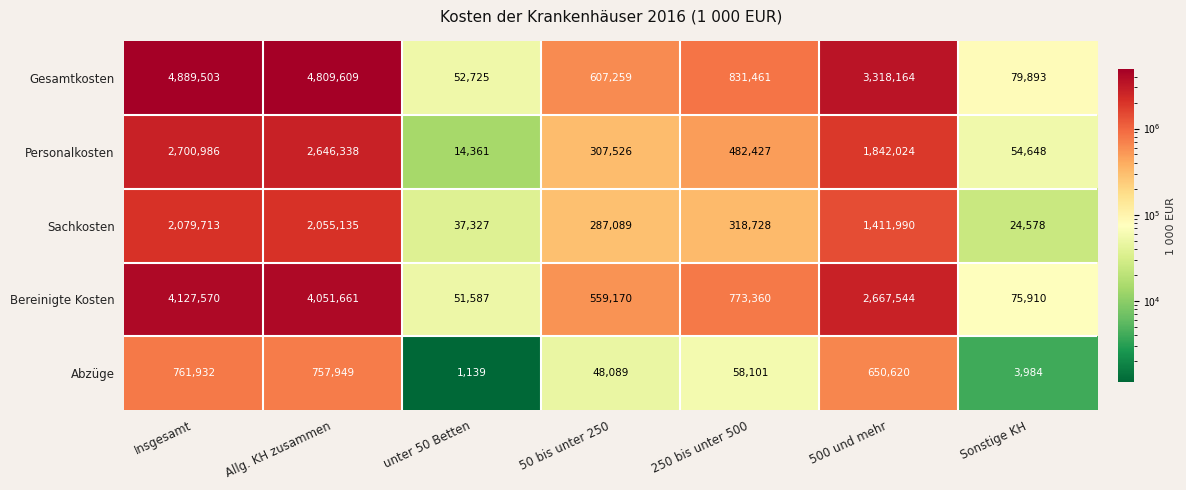

How many data points in Sachkosten are less than 318728?

3